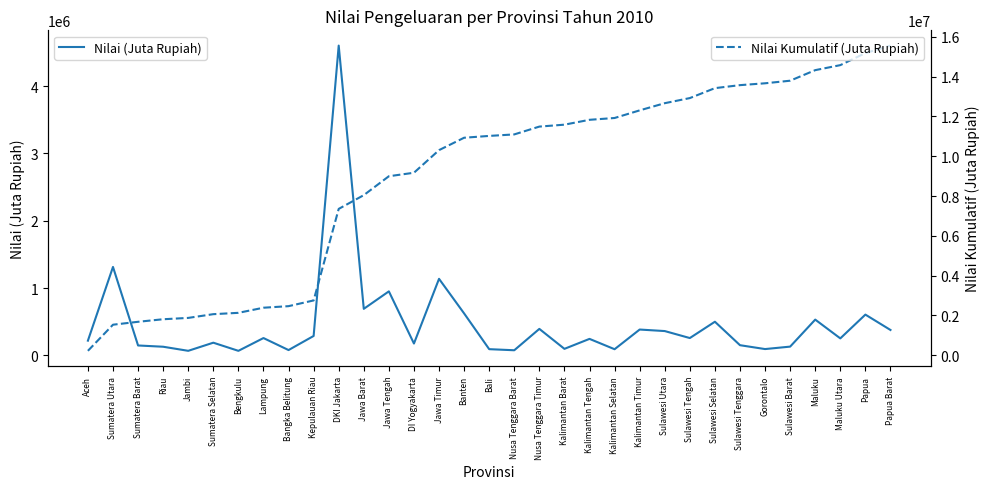

Between DKI Jakarta and Bangka Belitung, which is larger?

DKI Jakarta